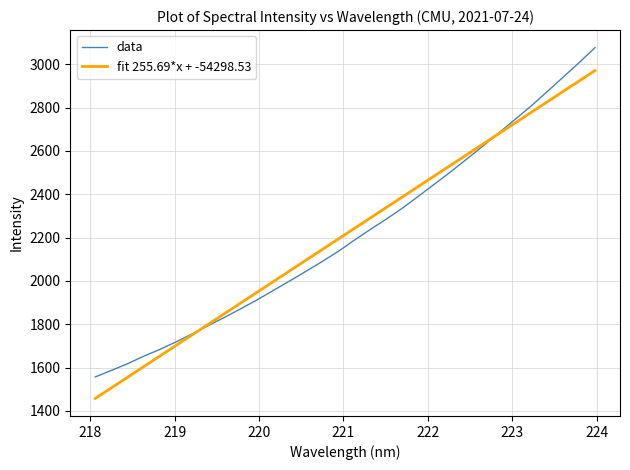

True or false: data and fit 255.69*x + -54298.53 intersect in this chart.

True